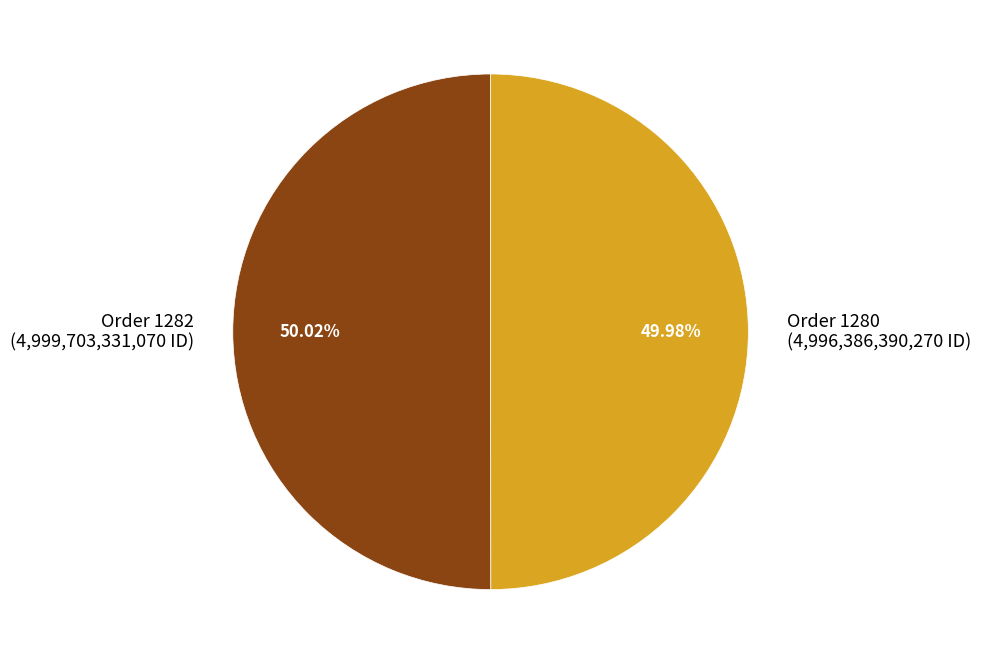

Do Order 1282 (4,999,703,331,070 ID) and Order 1280 (4,996,386,390,270 ID) together represent more than half of the pie?

Yes